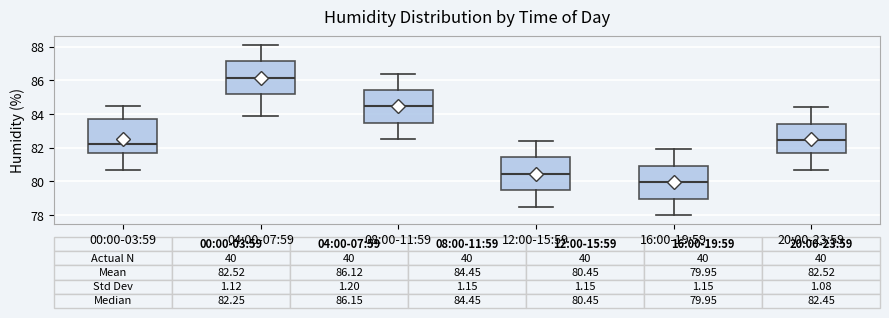

Which box's median line is the lowest?

16:00-19:59